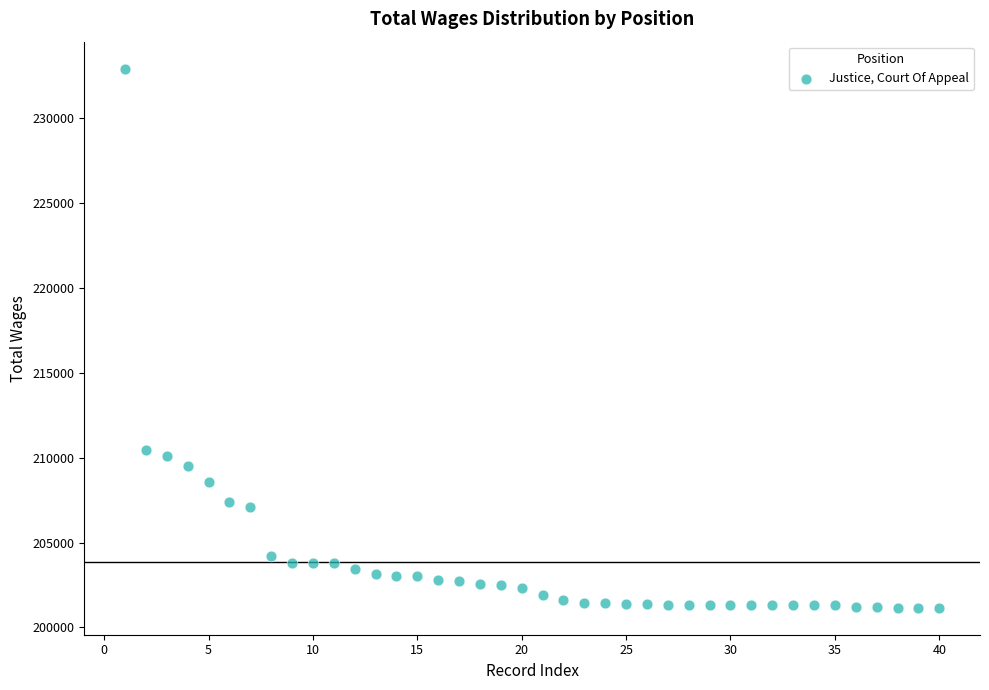

What is the range of X values (max minus min)?

39.0